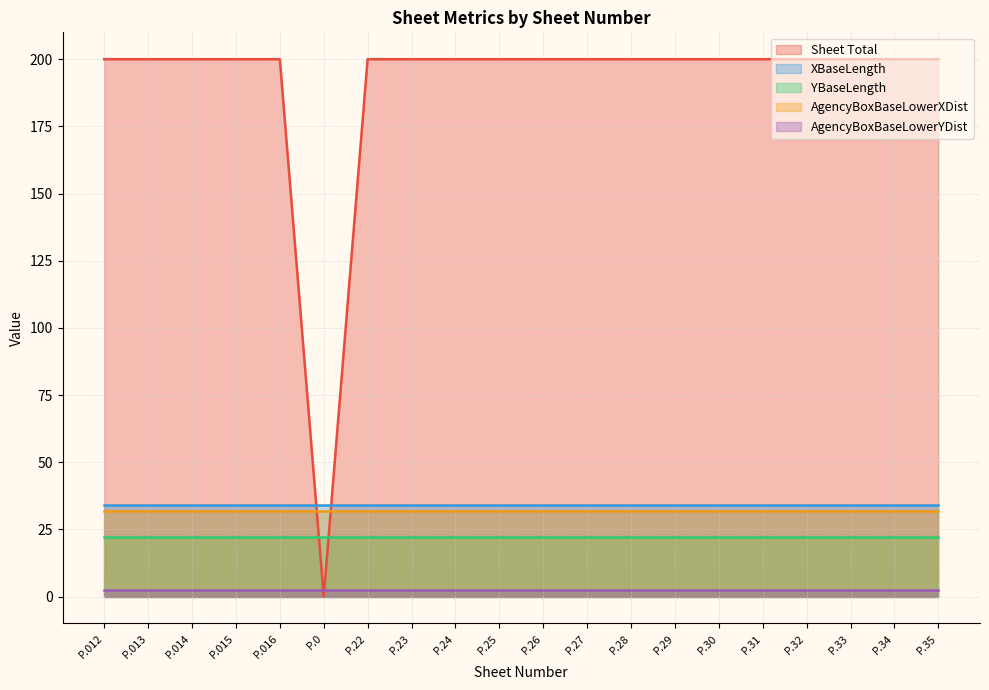

True or false: AgencyBoxBaseLowerYDist has a value of 1.6 at P.35.

False